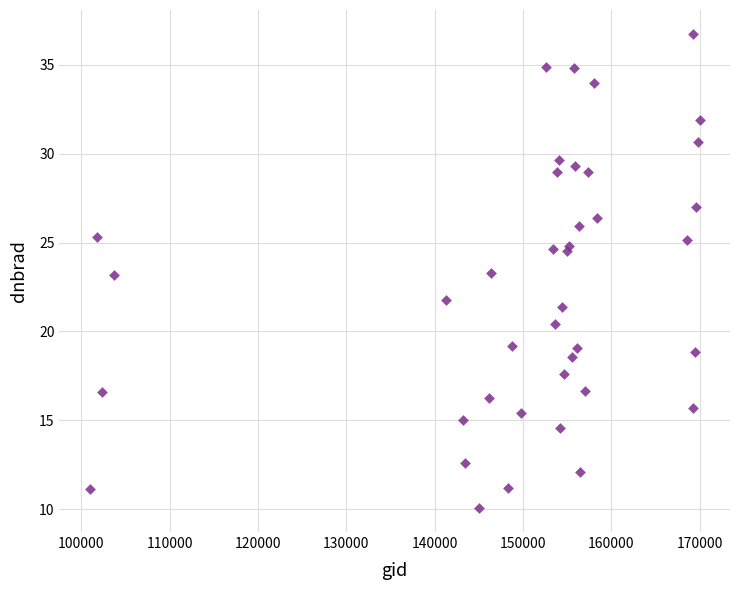

What is the range of X values (max minus min)?

69003.0